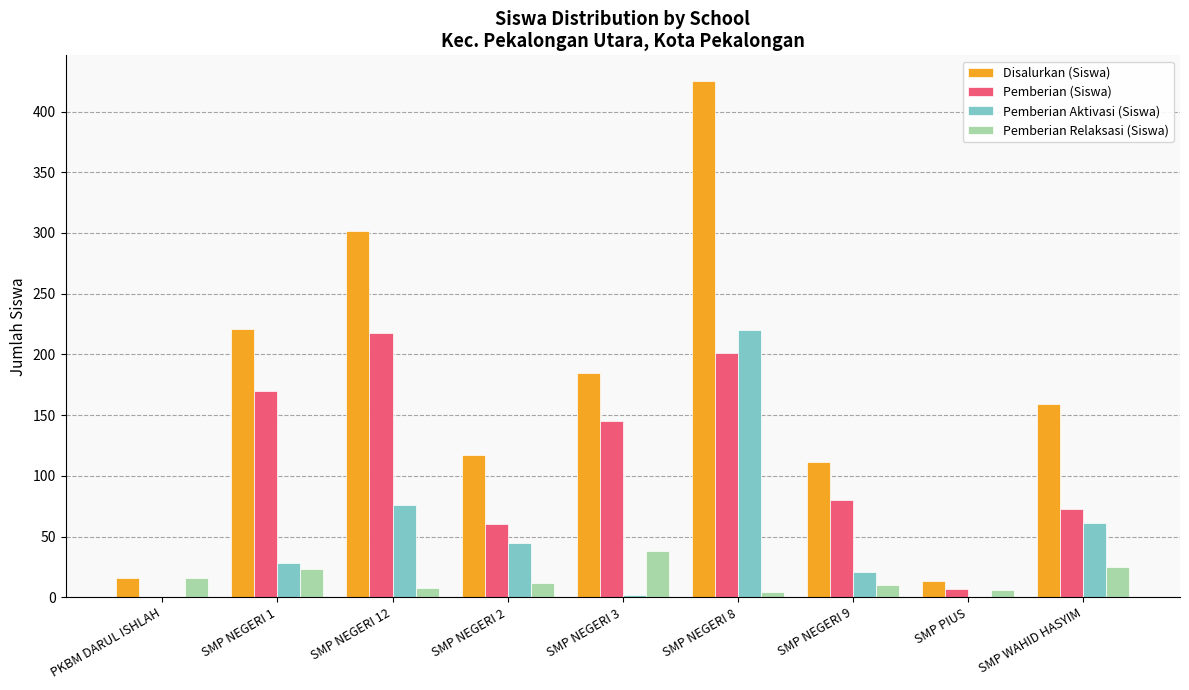

What is the maximum value for Pemberian Aktivasi (Siswa)?

220